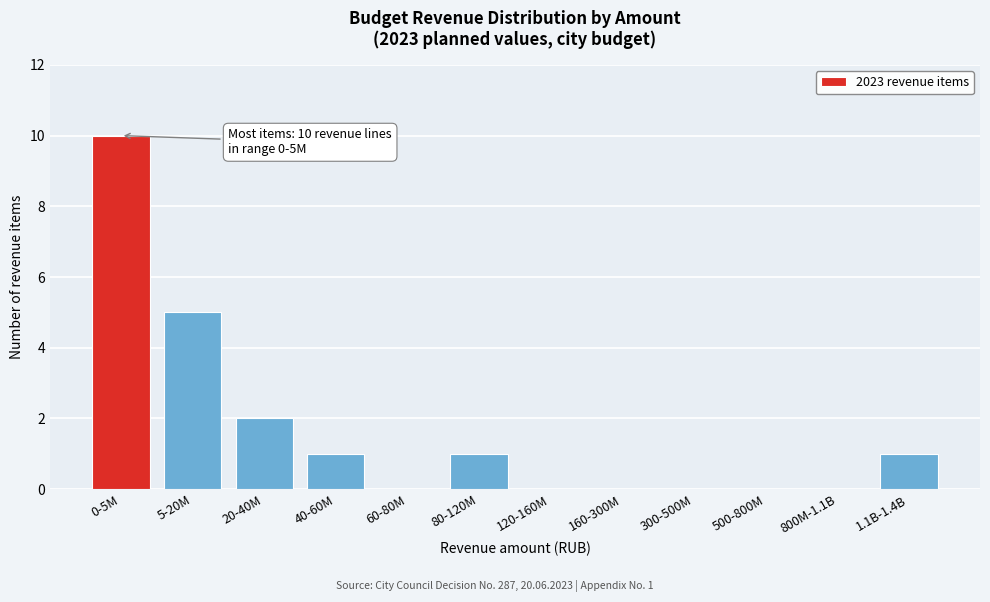

Reading left to right, extract all data points from this chart.

0-5M=10	5-20M=5	20-40M=2	40-60M=1	60-80M=0	80-120M=1	120-160M=0	160-300M=0	300-500M=0	500-800M=0	800M-1.1B=0	1.1B-1.4B=1